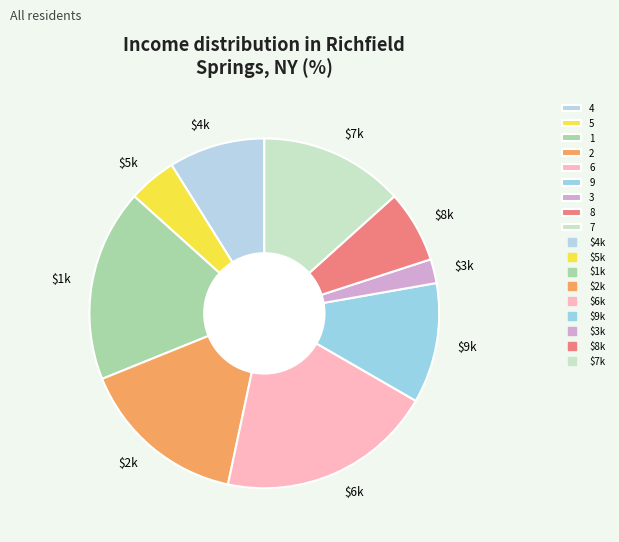

Count the number of slices in the pie.

9